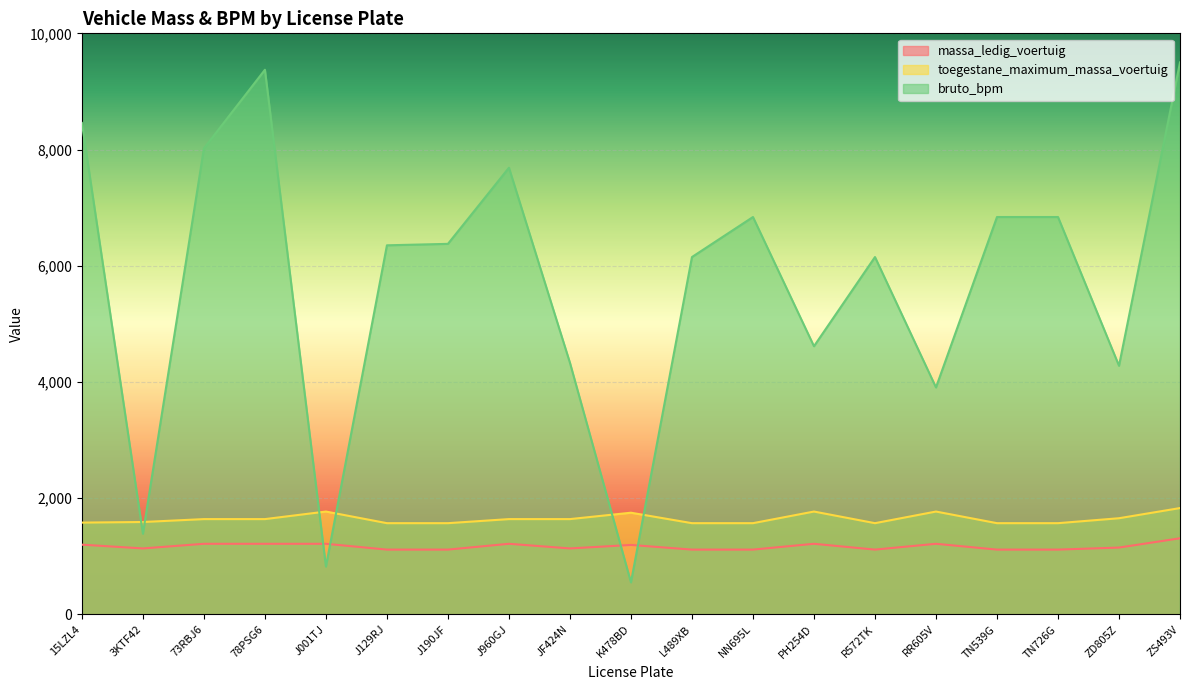

Where is the first local maximum for bruto_bpm?

78PSG6